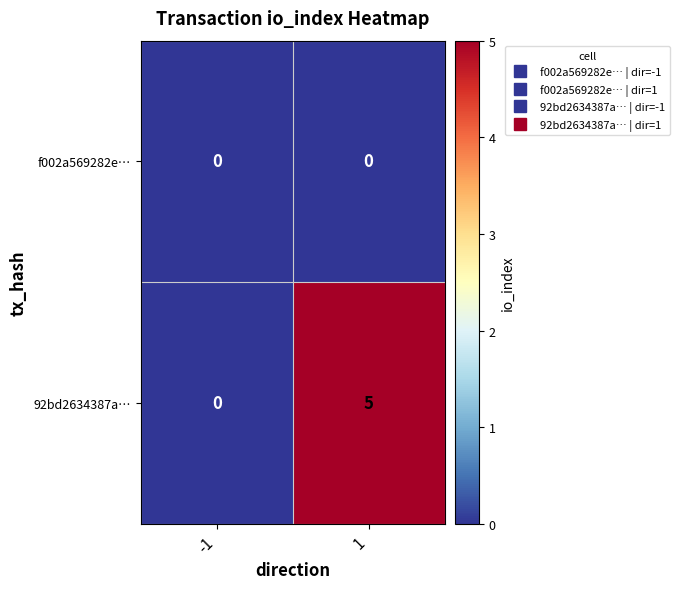

The 92bd2634387a… series shows 2 at 1. True or false?

False